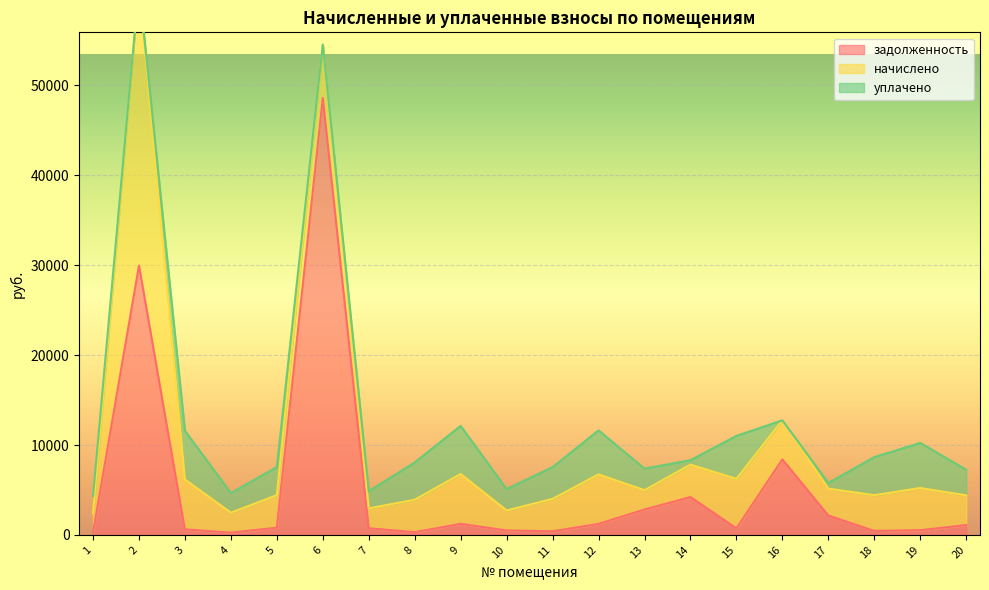

What is the highest value of the задолженность series?

48613.3